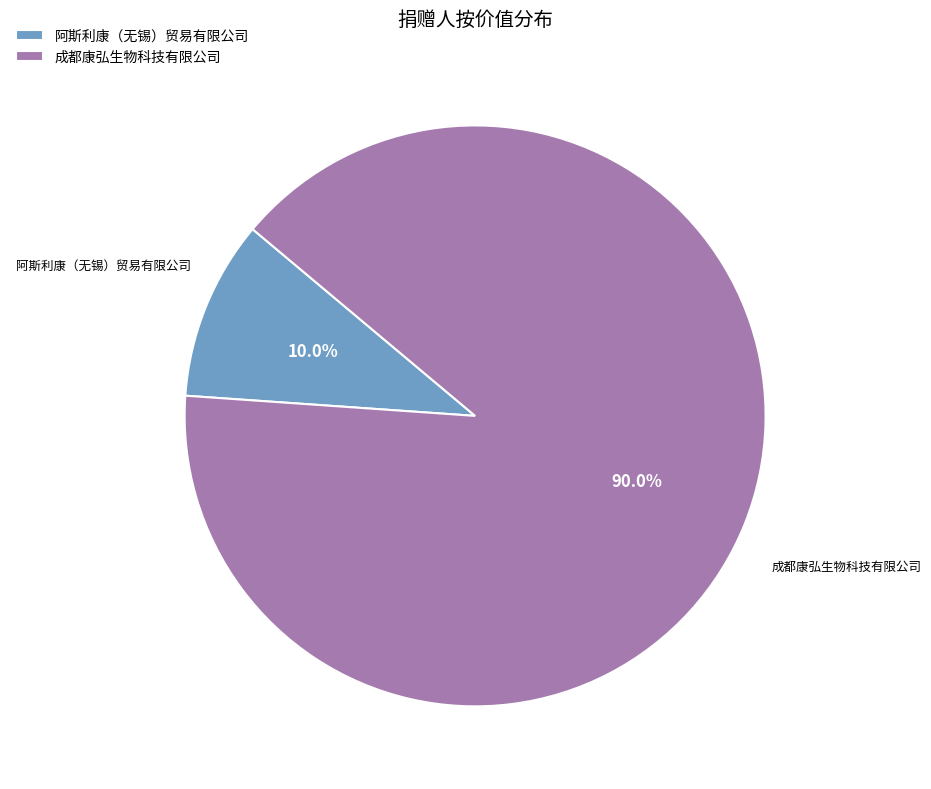

Between 阿斯利康（无锡）贸易有限公司 and 成都康弘生物科技有限公司, which is larger?

成都康弘生物科技有限公司